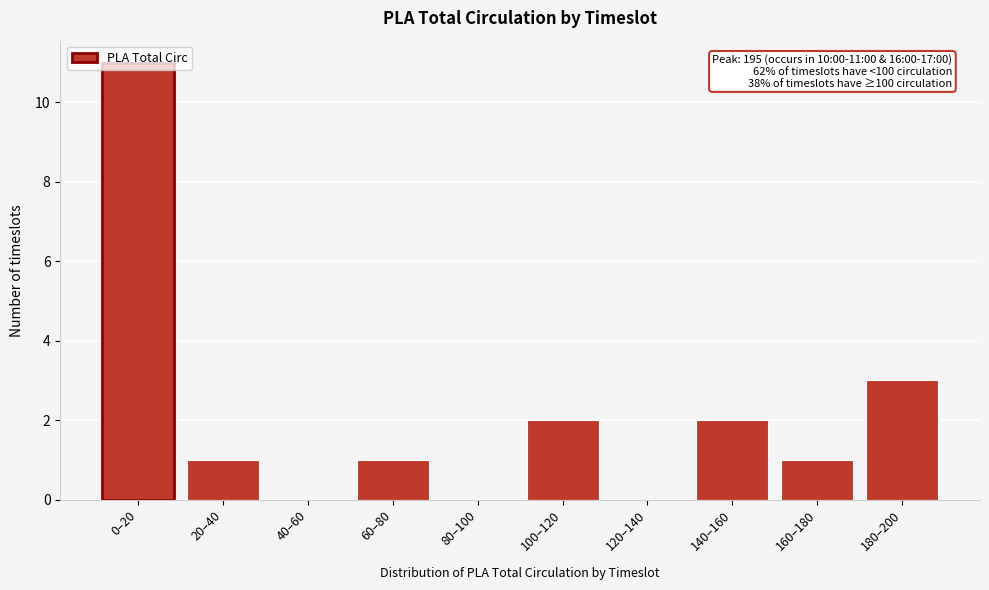

Where is the data nearest to the value 5?

180–200